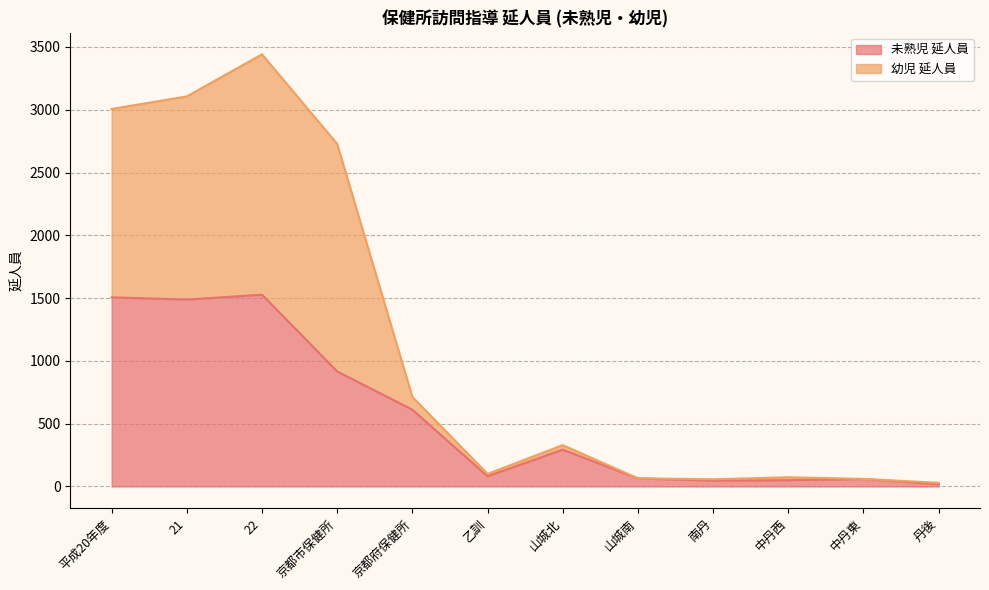

Which series has the largest total across all categories?

幼児 延人員